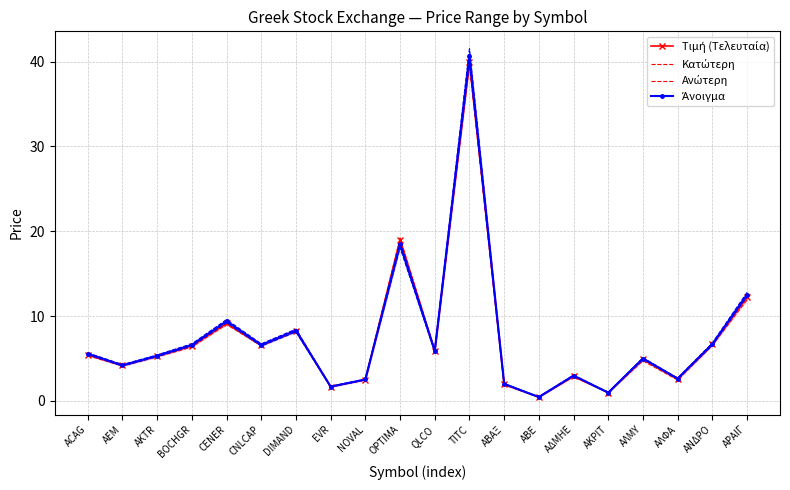

How many lines are shown in the chart?

4